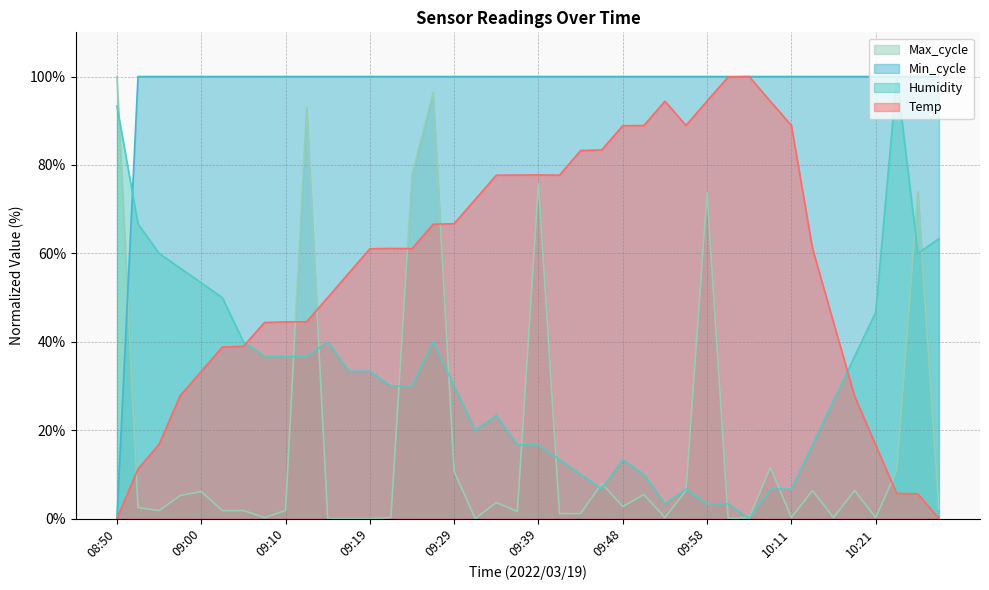

True or false: Humidity has a value of 16.7 at 10:13.

True